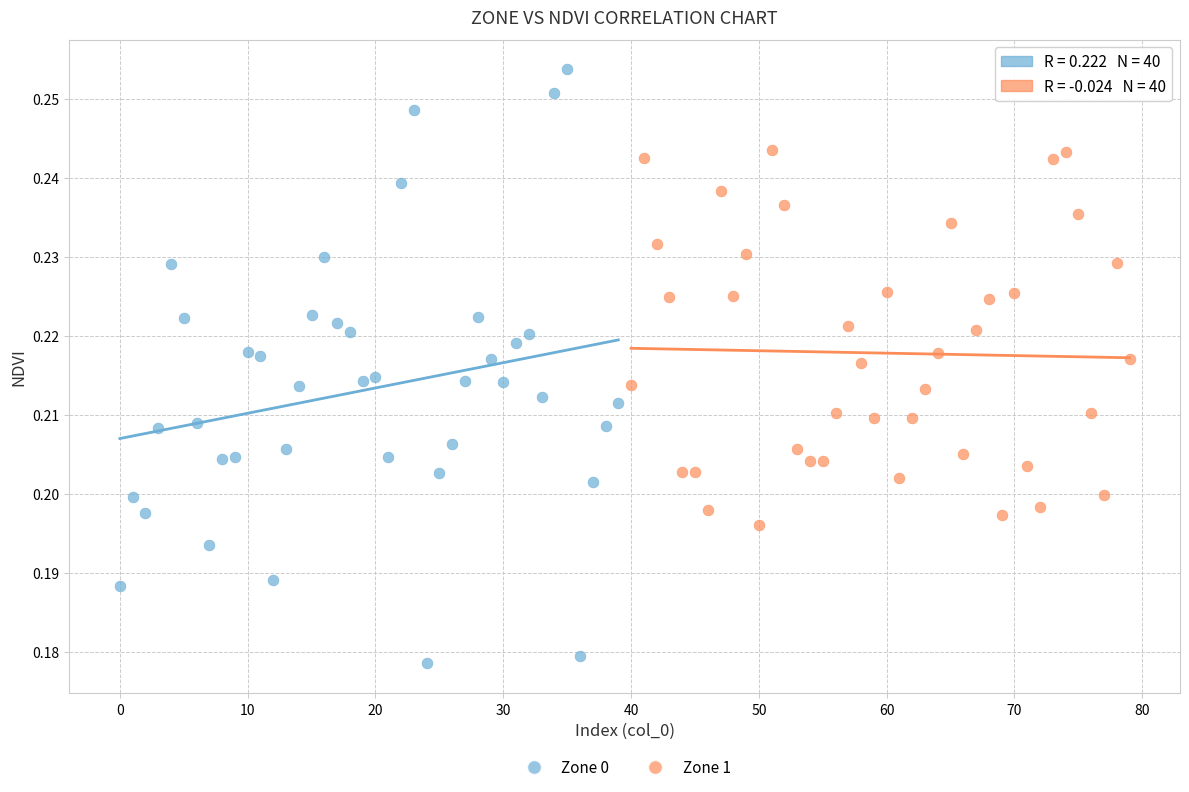

Which series contains the highest Y value?

Zone 0